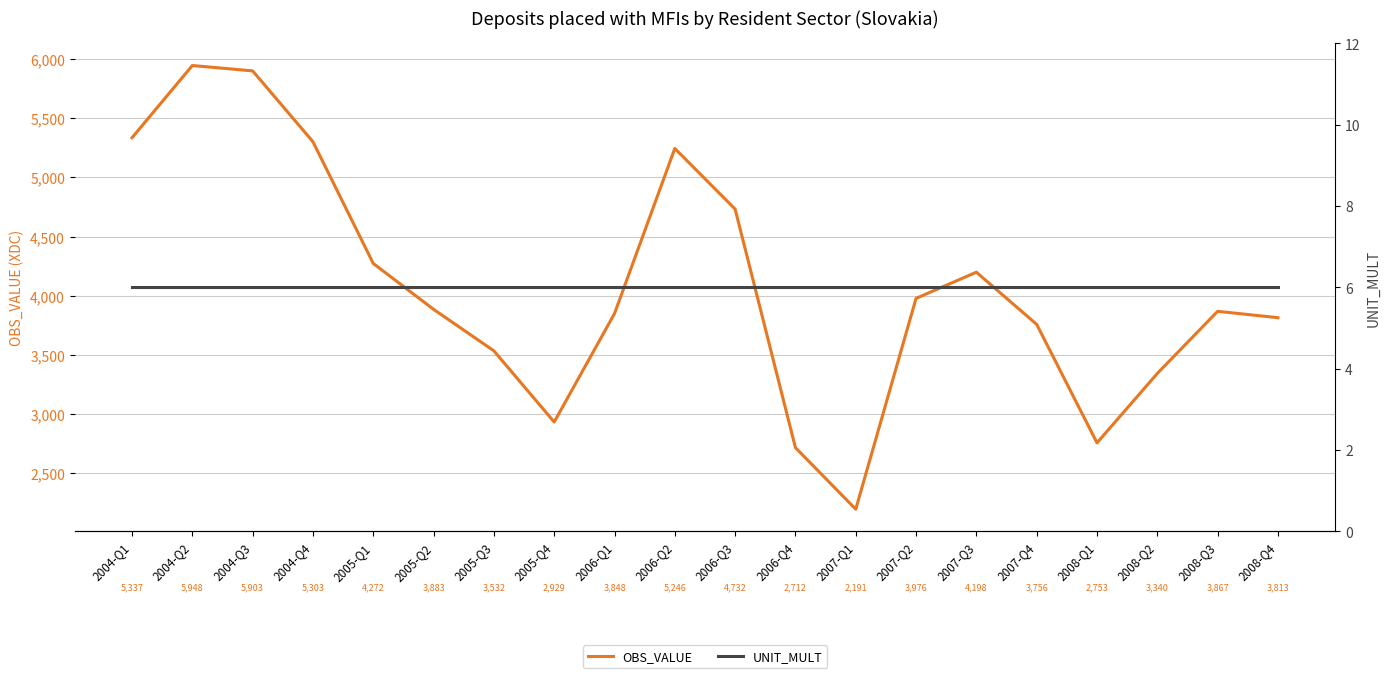

Rank the series at 2004-Q2 from highest to lowest value.

OBS_VALUE, UNIT_MULT